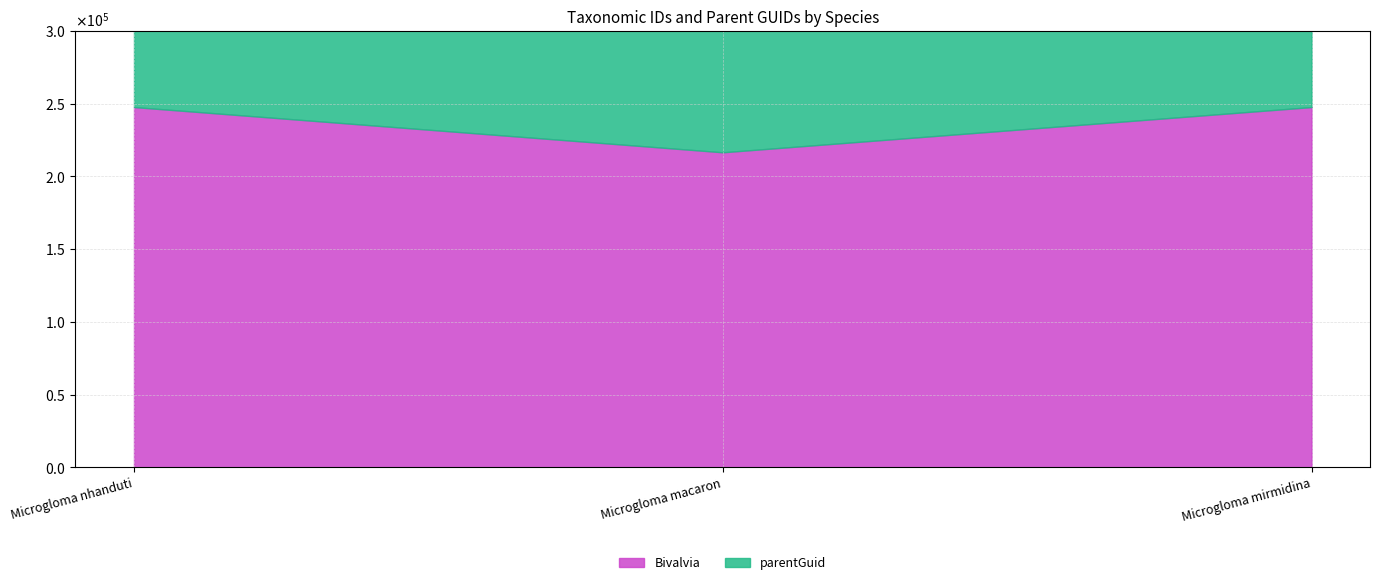

Is the value of parentGuid at Microgloma mirmidina greater than the value of Bivalvia at Microgloma macaron?

No